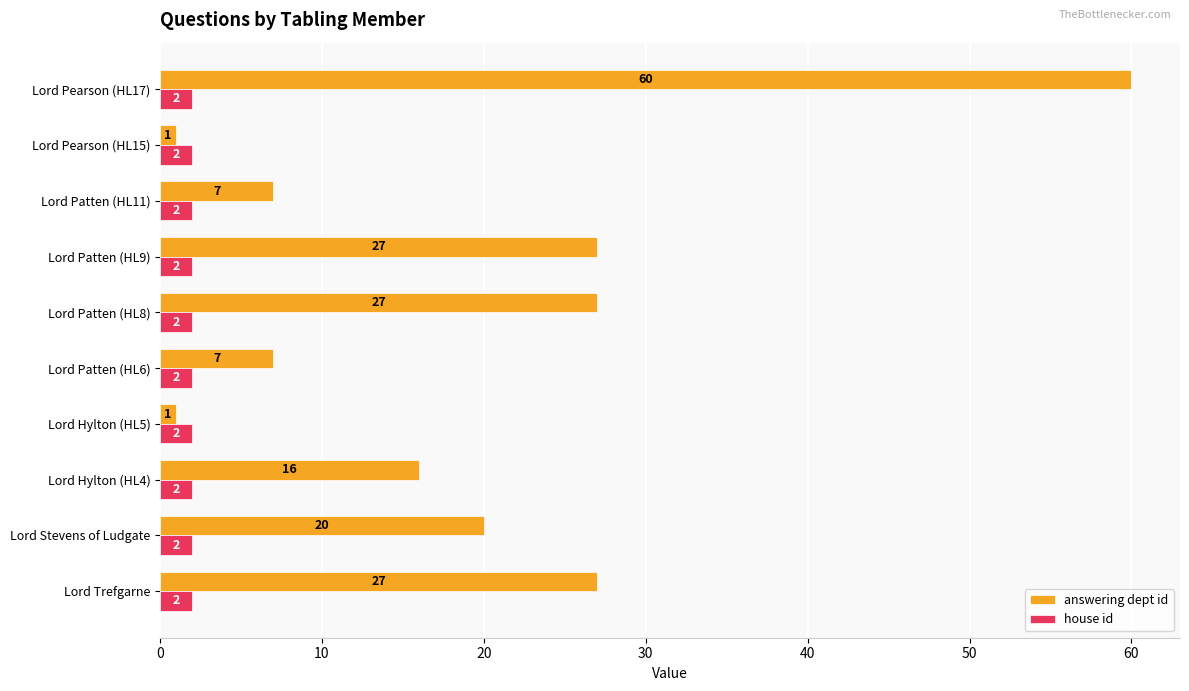

What is the difference between the highest and lowest values at Lord Stevens of Ludgate?

18